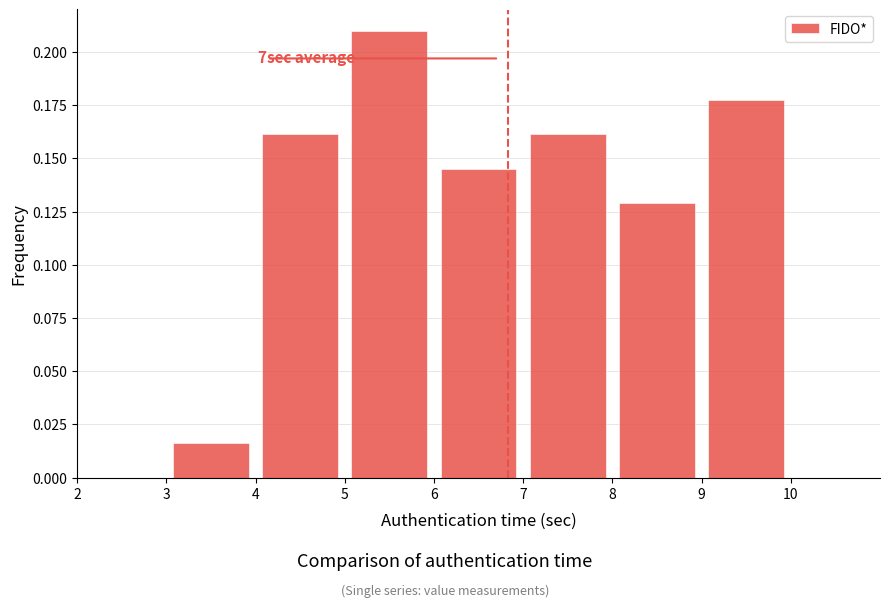

Over which range of the x-axis is the bar tallest?

5 to 6